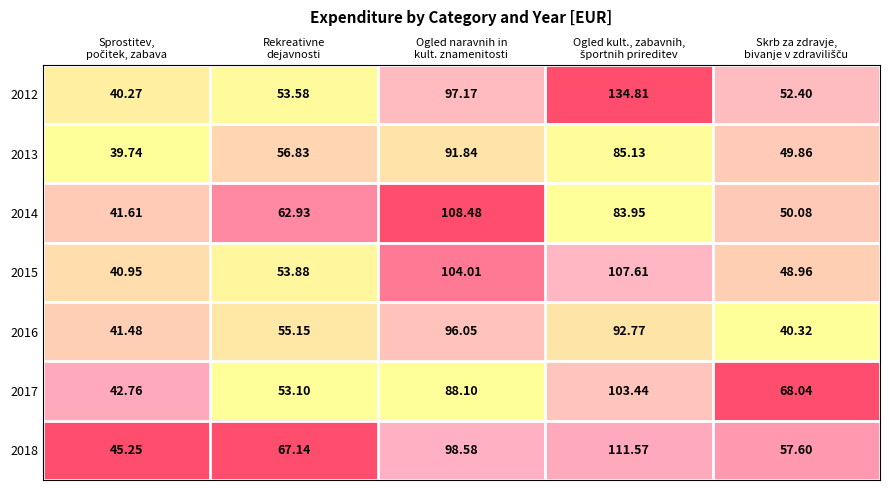

How many data points does each series have?

5